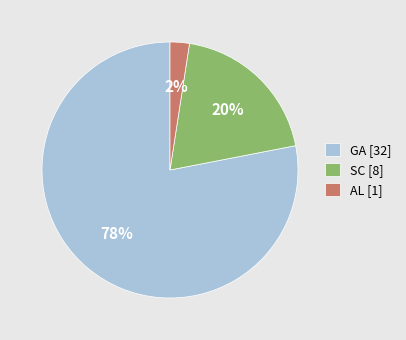

Rank the categories by value from highest to lowest.

GA, SC, AL